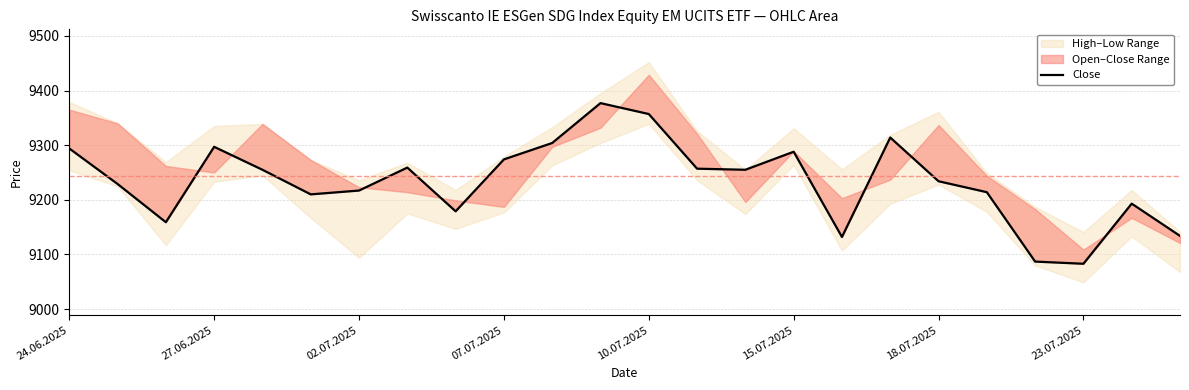

How many lines are shown in the chart?

1